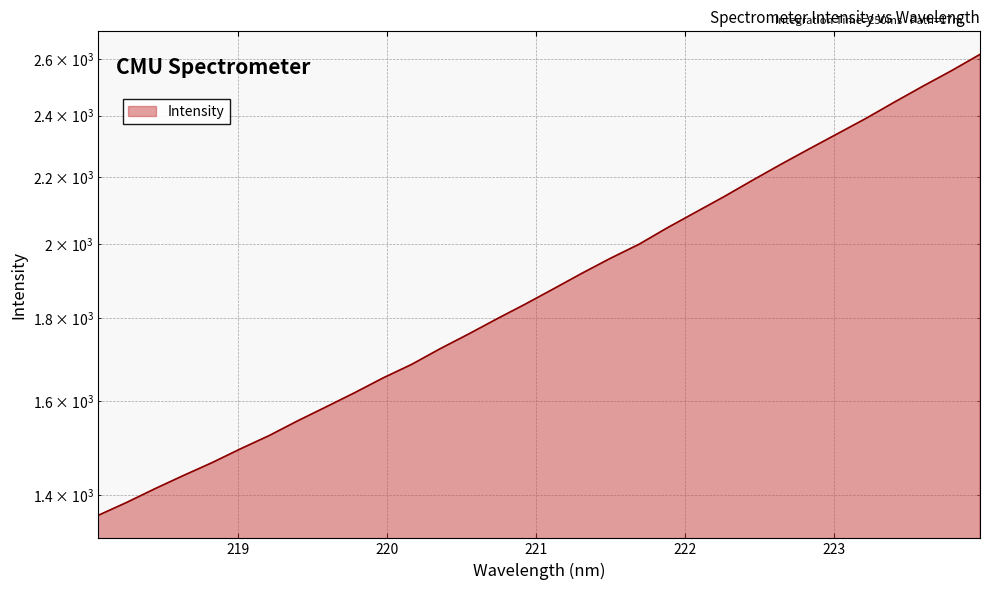

Reading left to right, list all the values displayed in this chart.

218.0596=1360.9	218.2508=1386.2	218.442=1413.6	218.6332=1440.3	218.8244=1466.7	219.0156=1495.8	219.2067=1524.0	219.3979=1556.2	219.589=1587.3	219.7801=1619.5	219.9712=1653.8	220.1623=1685.8	220.3533=1723.6	220.5444=1760.0	220.7354=1798.5	220.9264=1836.6	221.1174=1877.1	221.3083=1919.1	221.4993=1960.2	221.6902=1999.5	221.8812=2046.9	222.0721=2092.8	222.263=2139.7	222.4538=2189.9	222.6447=2240.1	222.8355=2289.9	223.0264=2340.0	223.2172=2391.4	223.408=2447.2	223.5987=2503.0	223.7895=2558.2	223.9802=2618.0